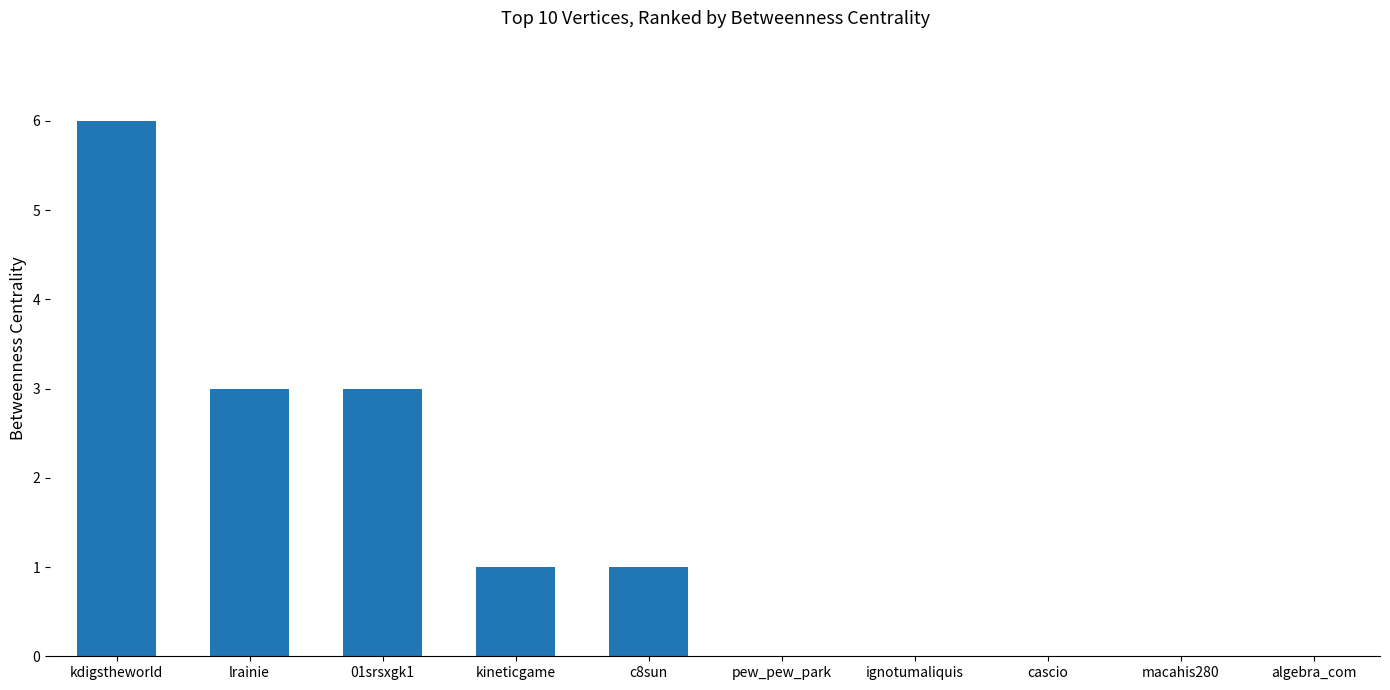

Which label corresponds to the largest value in the chart?

kdigstheworld